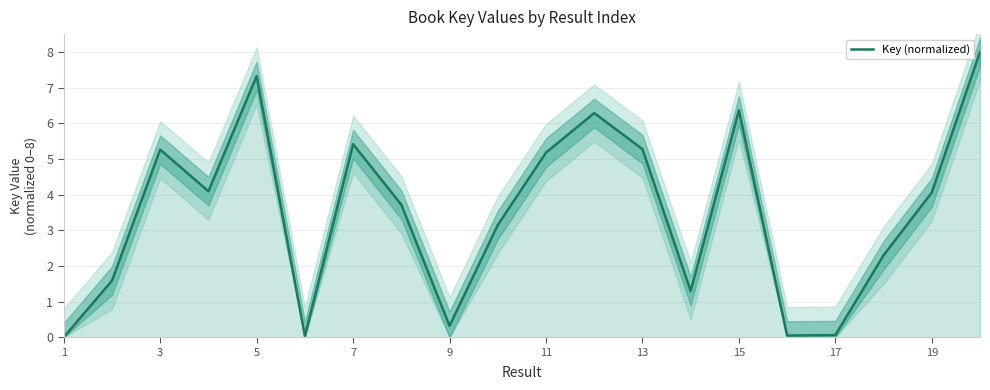

What is the maximum value for Key (normalized)?

8.0